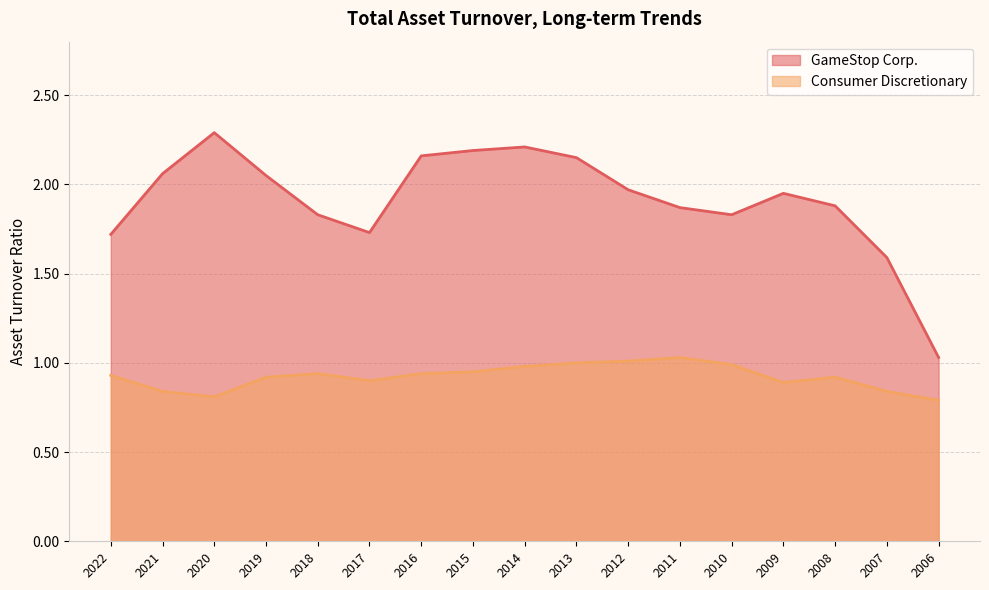

True or false: Consumer Discretionary and GameStop Corp. intersect in this chart.

False